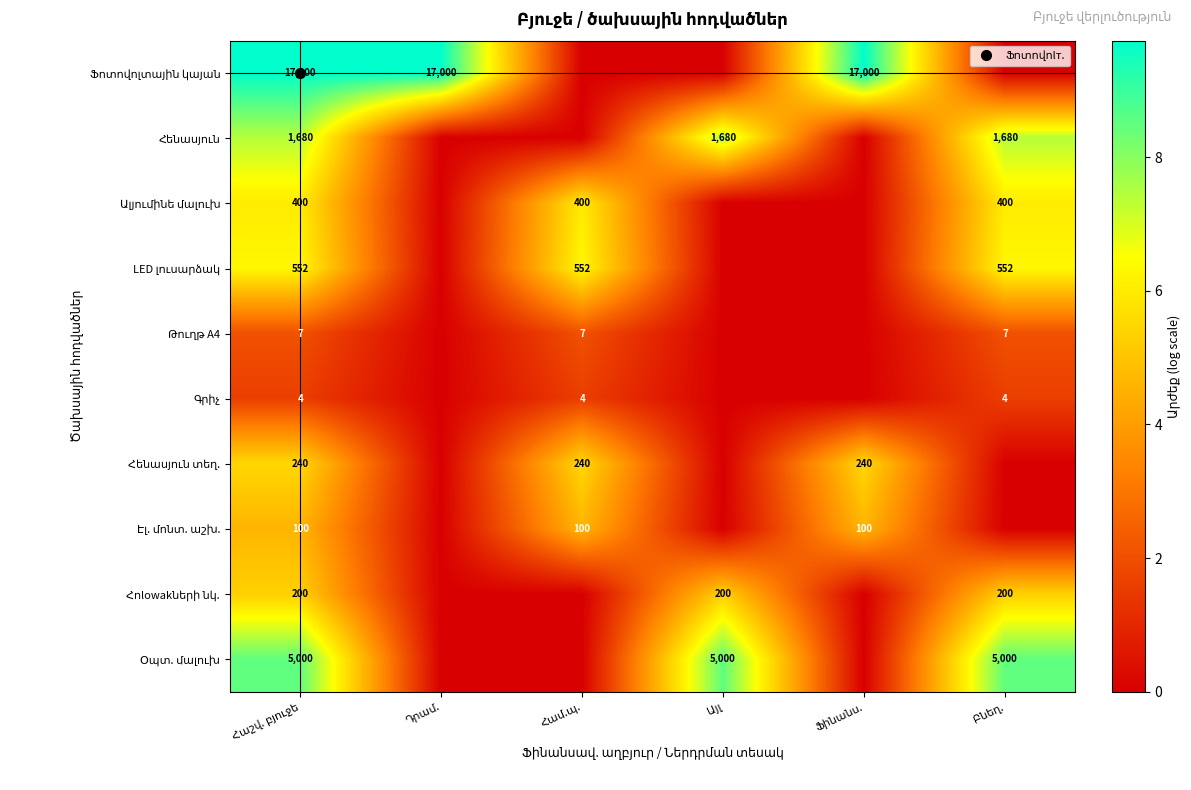

At which label does Էլ. մոնտ. աշխ. reach its peak?

Հաշվ. բյուջե